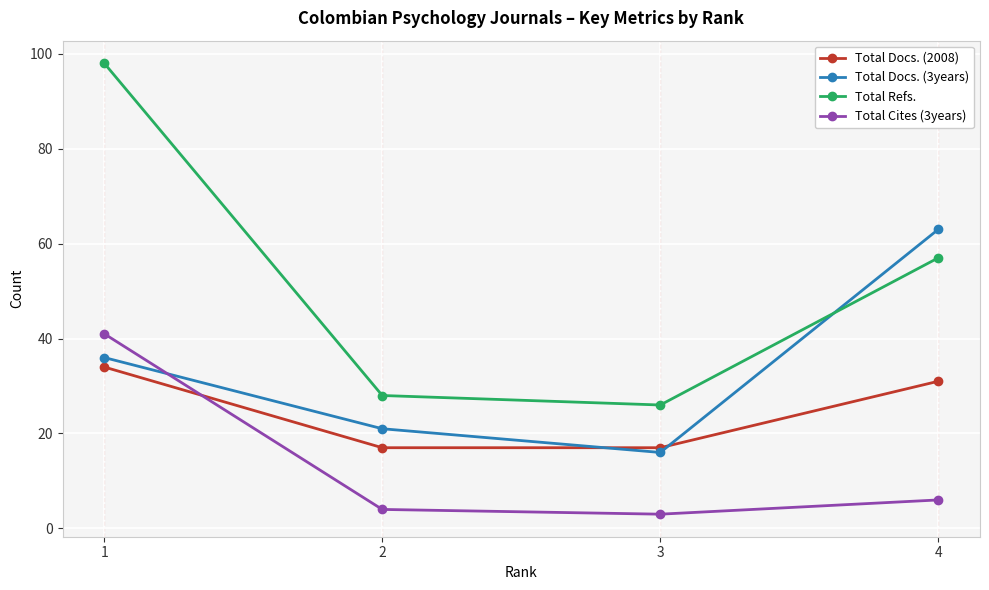

Reading right to left, what are all the values shown in this chart?

Total Docs. (2008): 31	17	17	34
Total Docs. (3years): 63	16	21	36
Total Refs.: 57	26	28	98
Total Cites (3years): 6	3	4	41